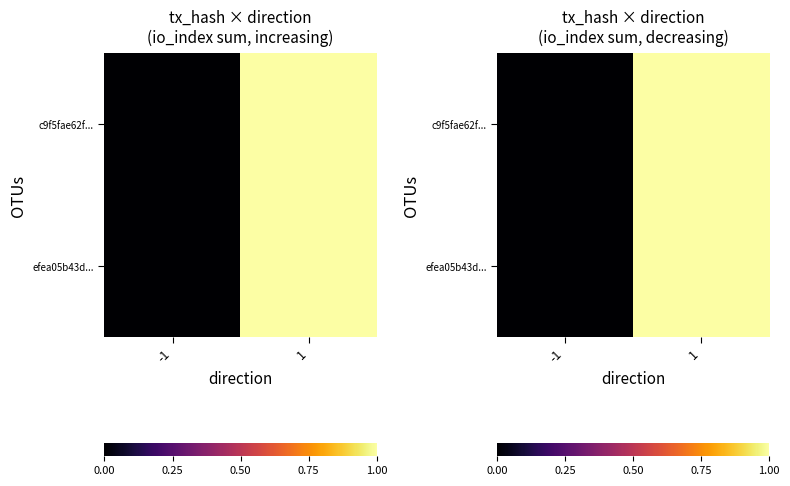

At which label does efea05b43d... reach its peak?

1